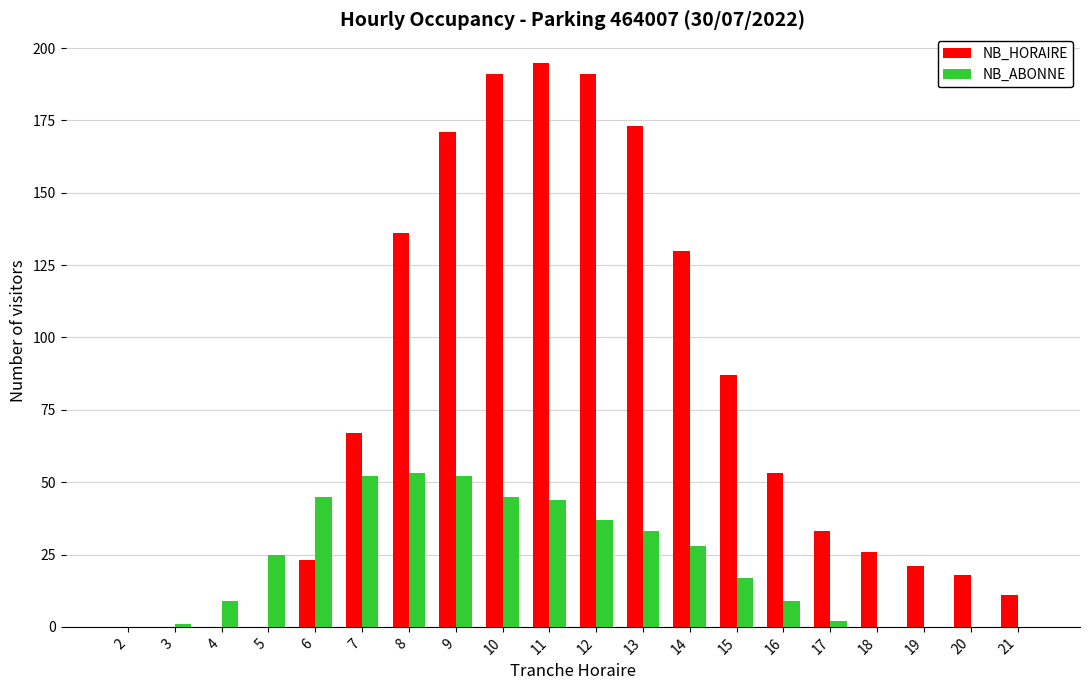

Where is NB_ABONNE nearest to the value 26?

5